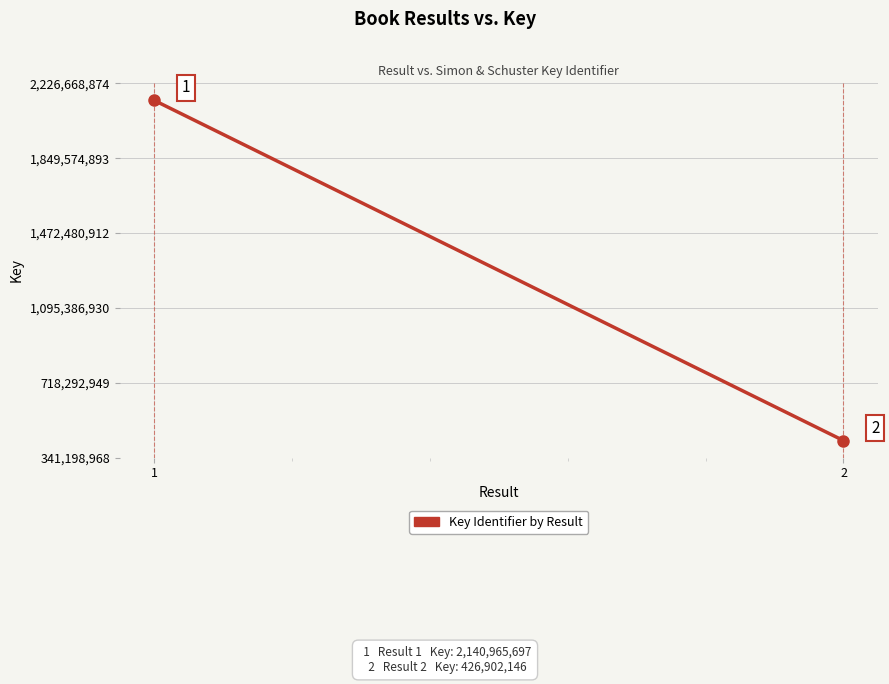

Is it true that the value at 1 is 3023306246?

False